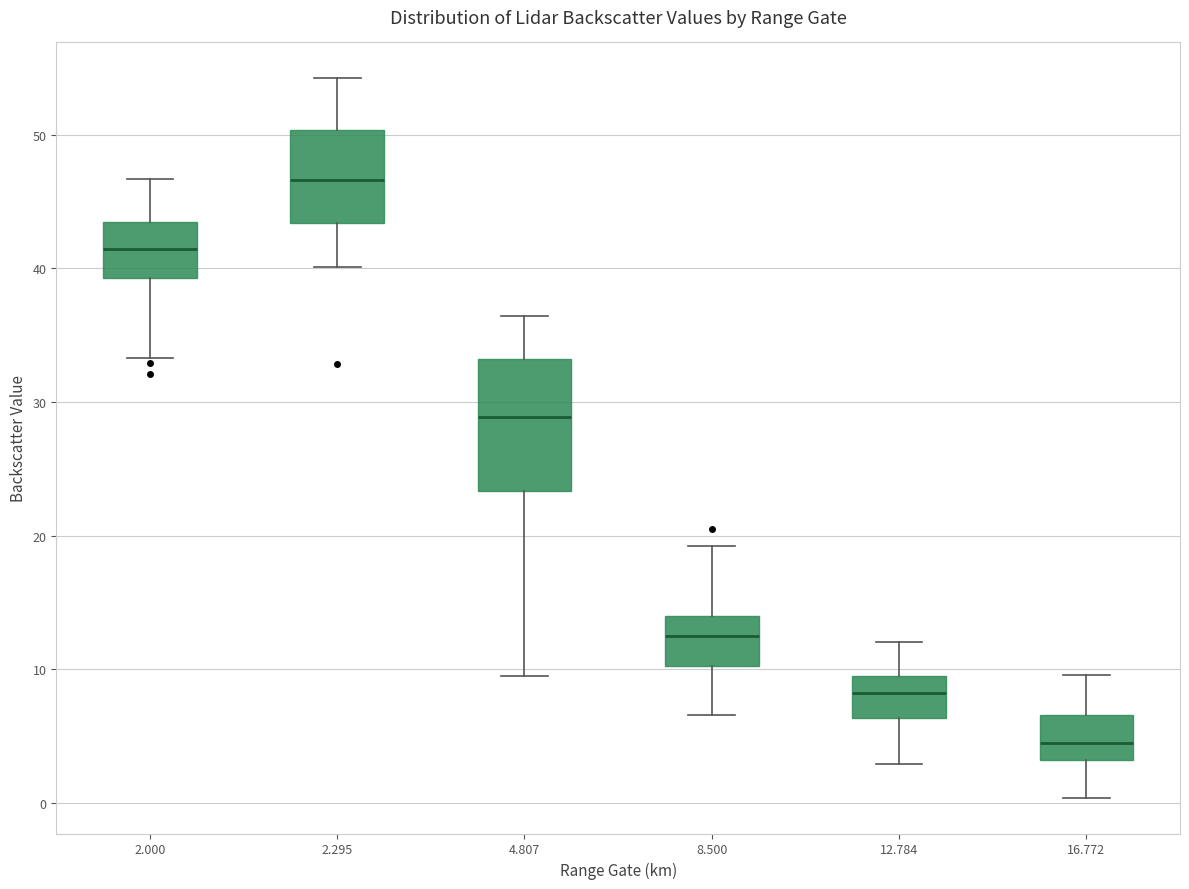

Reading left to right, transcribe this box plot: for each box, give where its median line is, the range the box spans, and where its two whiskers end, as read against the y-axis. The values are not printed on the chart, so give them approximately, as read against the axis.

2.000: median 41, box 39 to 43, whiskers 33 to 47
2.295: median 47, box 43 to 50, whiskers 40 to 54
4.807: median 29, box 23 to 33, whiskers 10 to 36
8.500: median 12, box 10 to 14, whiskers 7 to 19
12.784: median 8, box 6 to 10, whiskers 3 to 12
16.772: median 5, box 3 to 7, whiskers 0 to 10